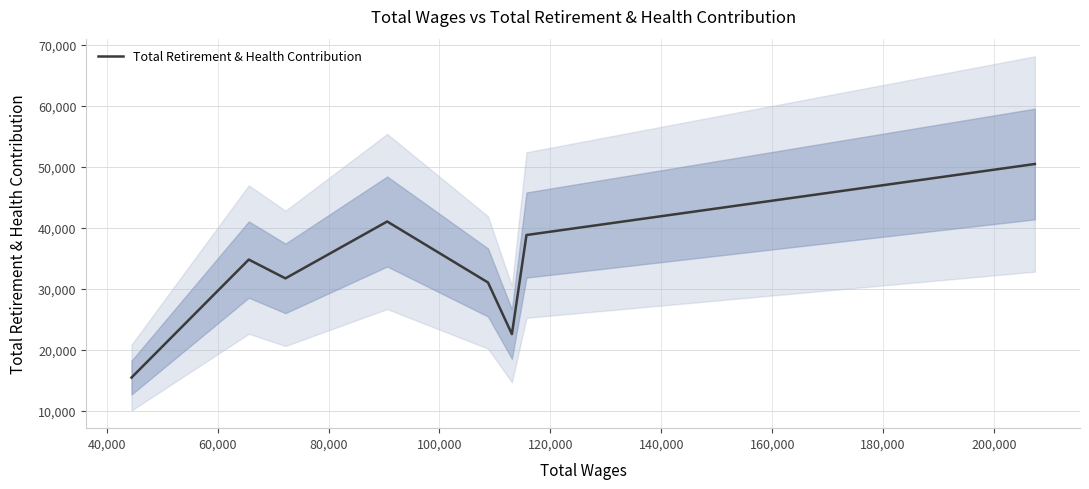

How many data points are above 34752?

3